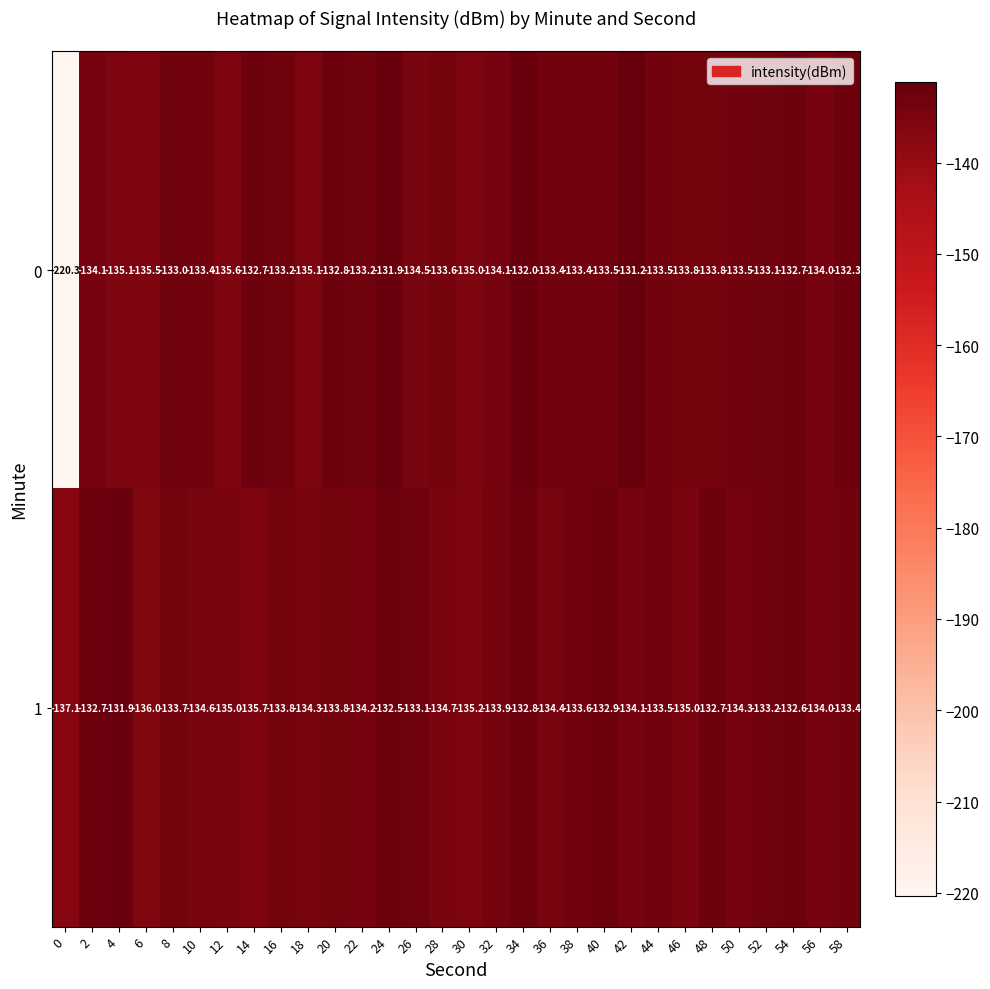

What is the spread (max minus min) of values at 26?

1.4